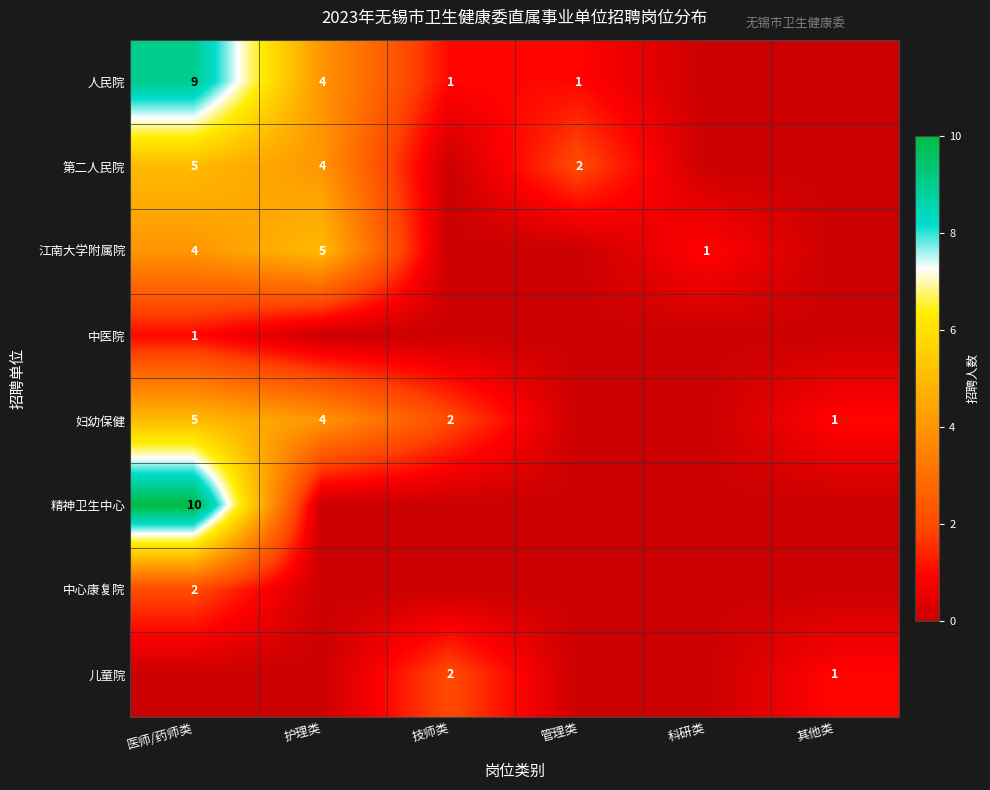

The value of 人民院 at 管理类 is 0. True or false?

False